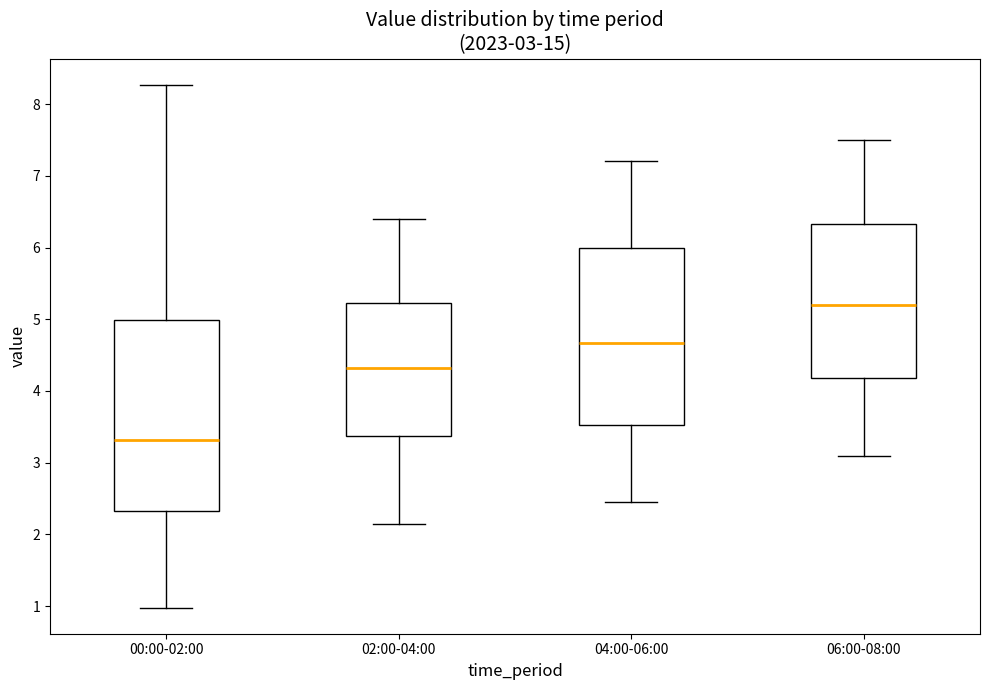

Comparing the boxes themselves (not the whiskers), which one is the tallest?

00:00-02:00